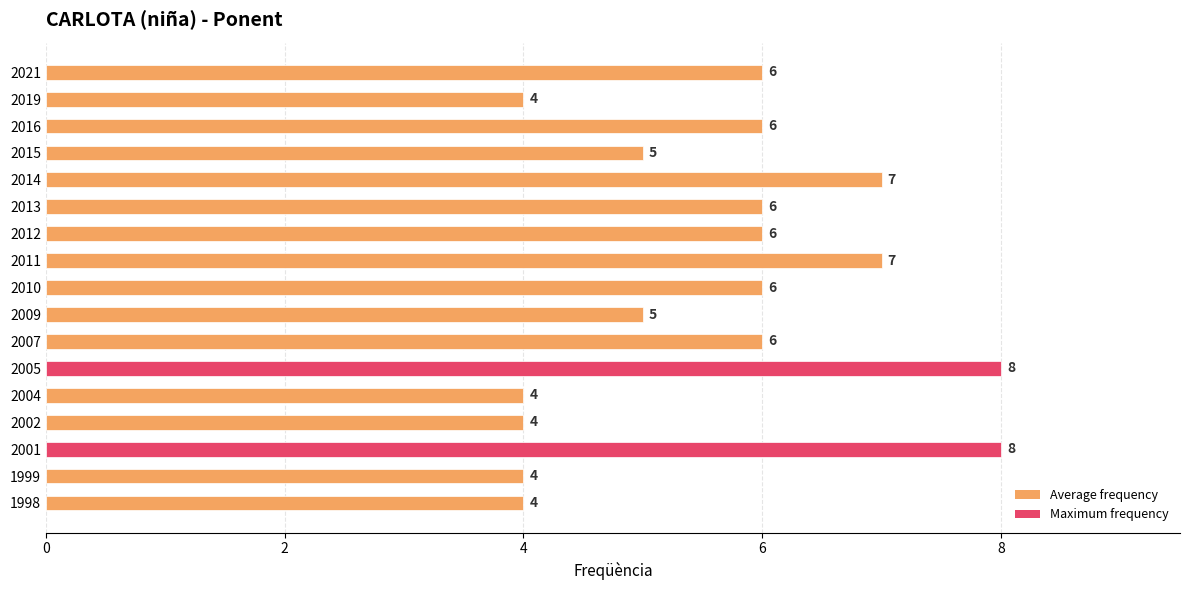

Count the values in the range 4 to 6.

13